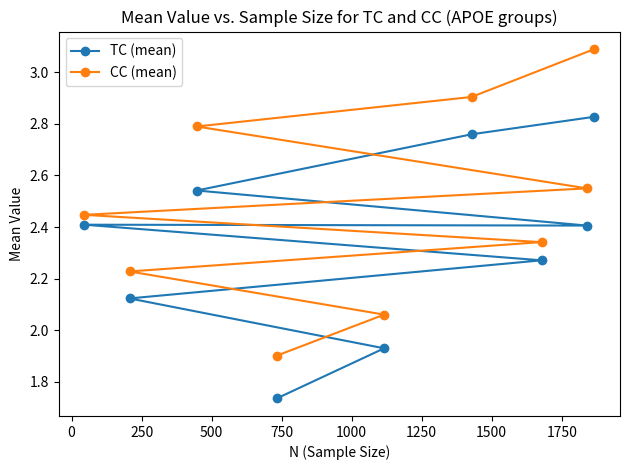

What is the difference between the maximum and minimum values in the CC (mean) series?

1.2